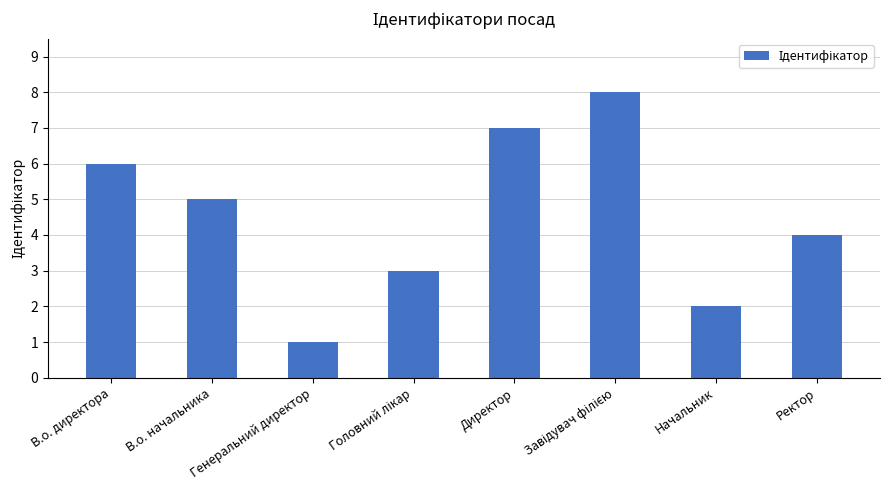

What is the approximate value at В.о. директора?

6